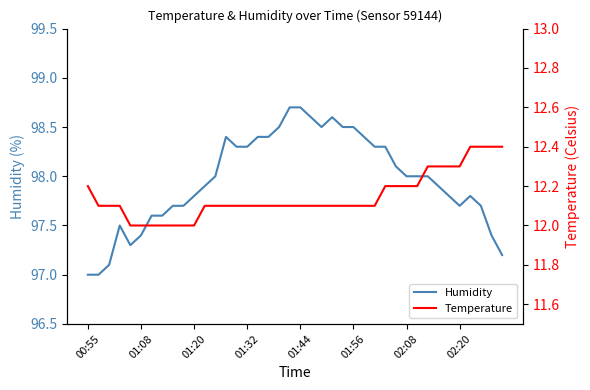

How many distinct data groups are displayed?

2